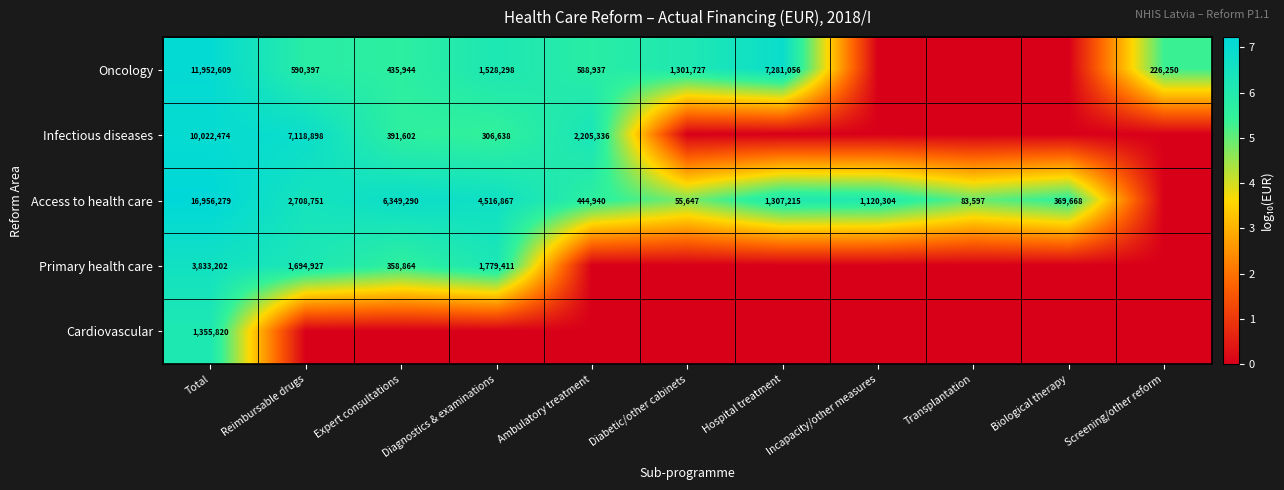

Count the number of categories in the chart.

11